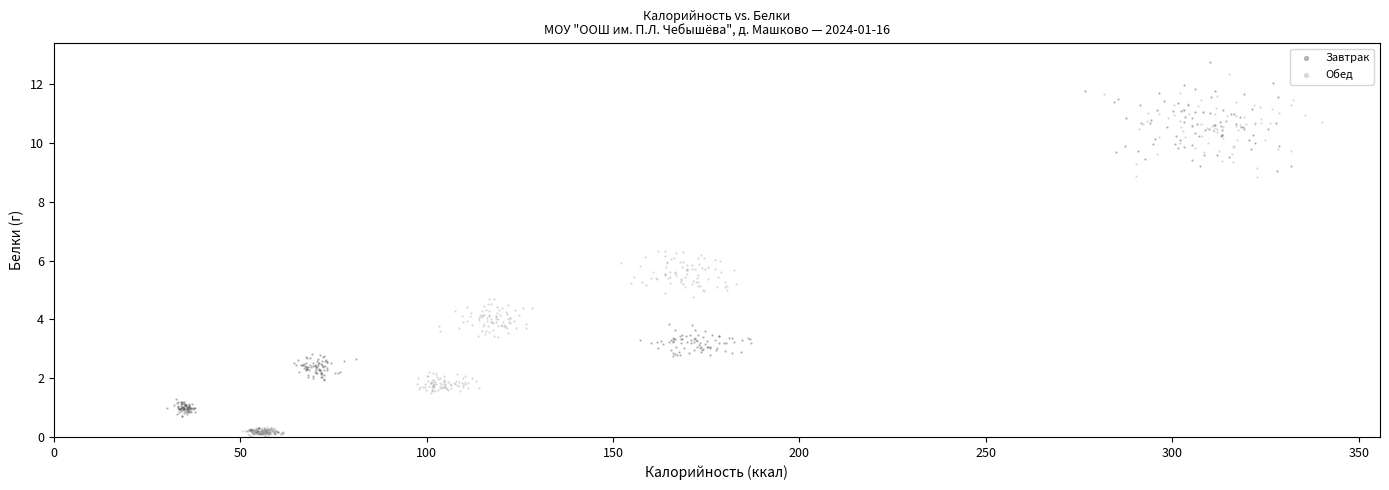

Which series has the largest Y range (max minus min)?

Завтрак